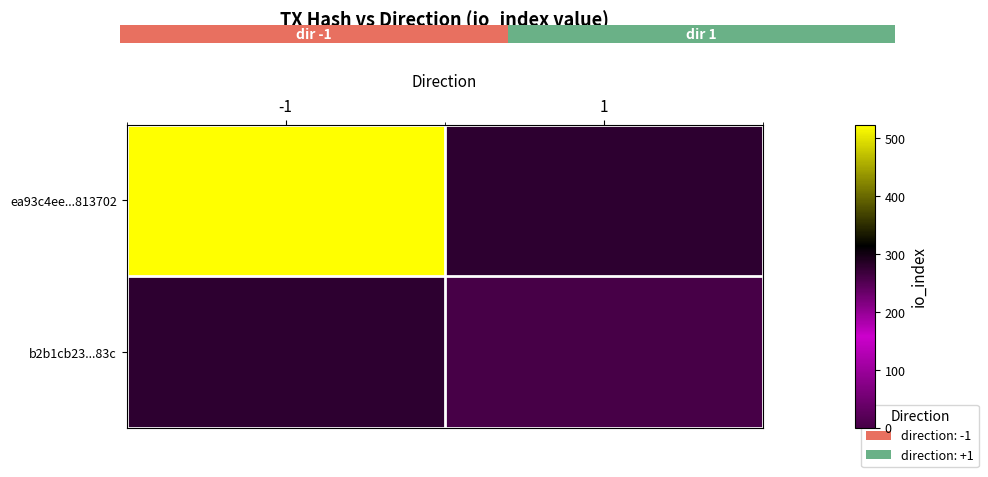

Which has a higher value, -1 or 1?

-1